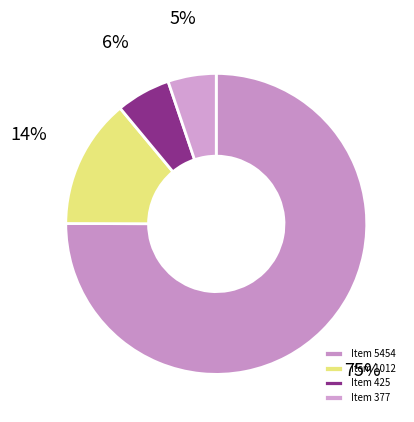

True or false: Item 5454 accounts for 64% of the total.

False